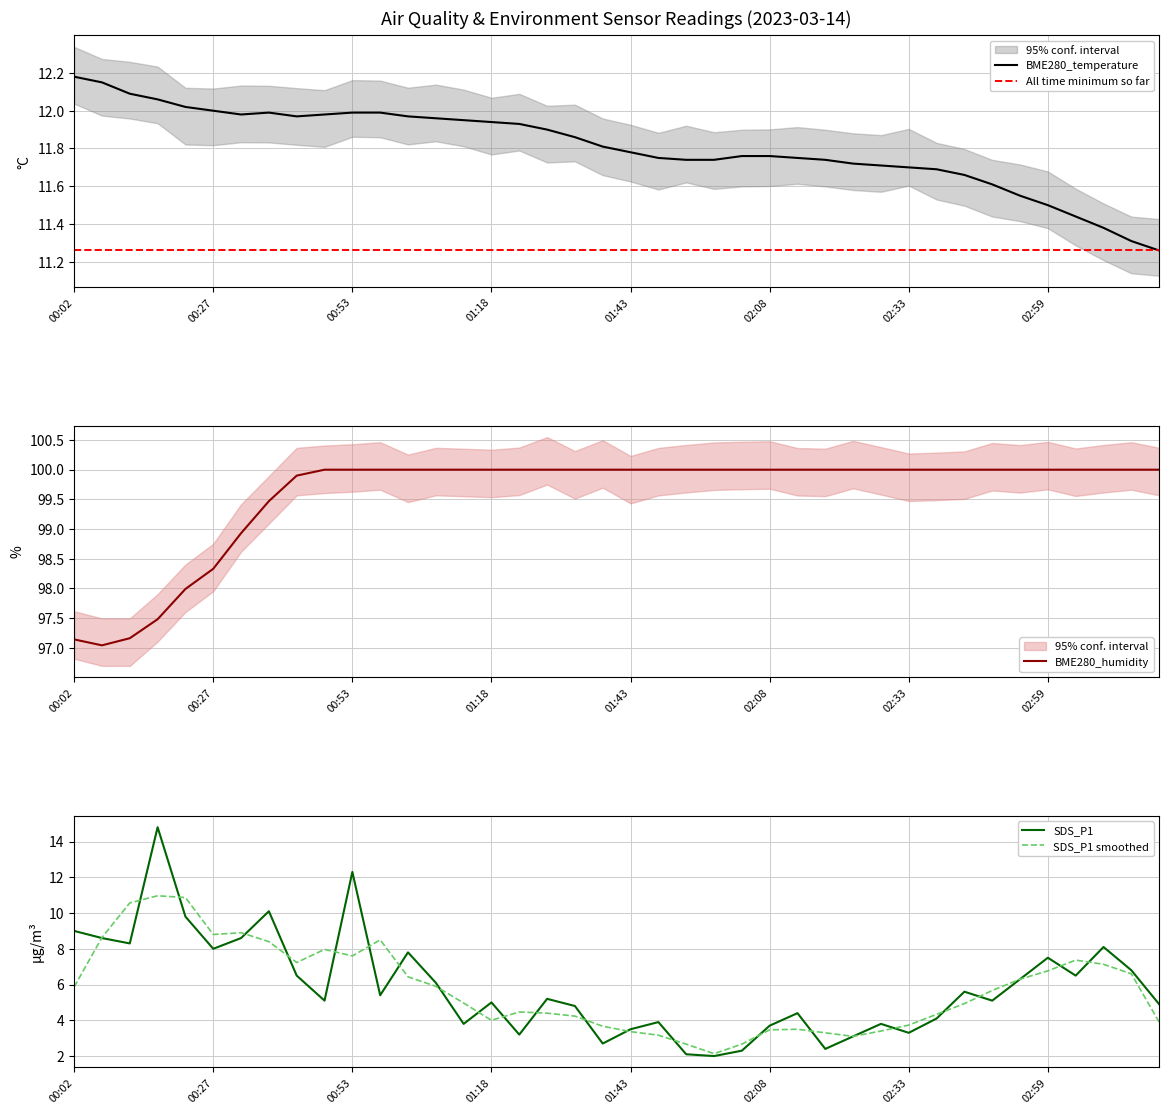

The value of BME280_temperature at 00:02 is 6.7. True or false?

False